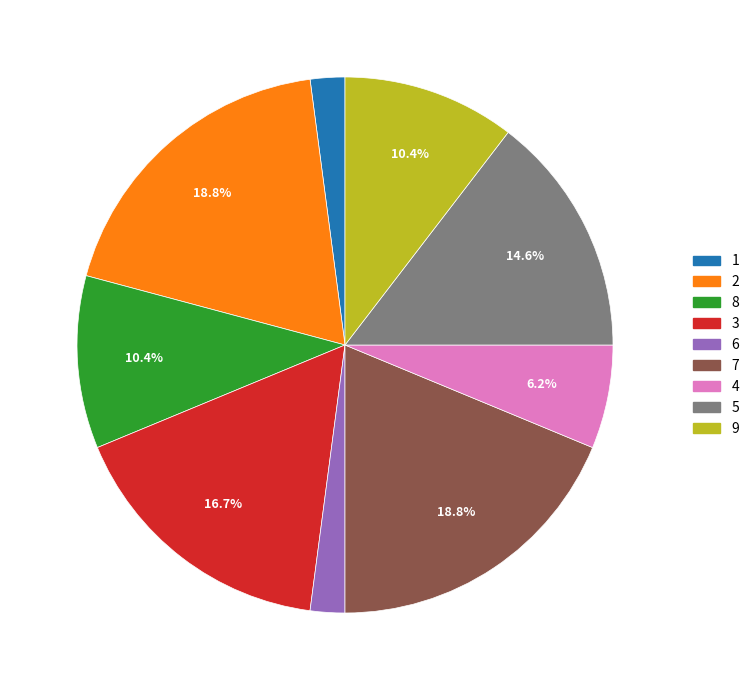

Count the number of slices in the pie.

9